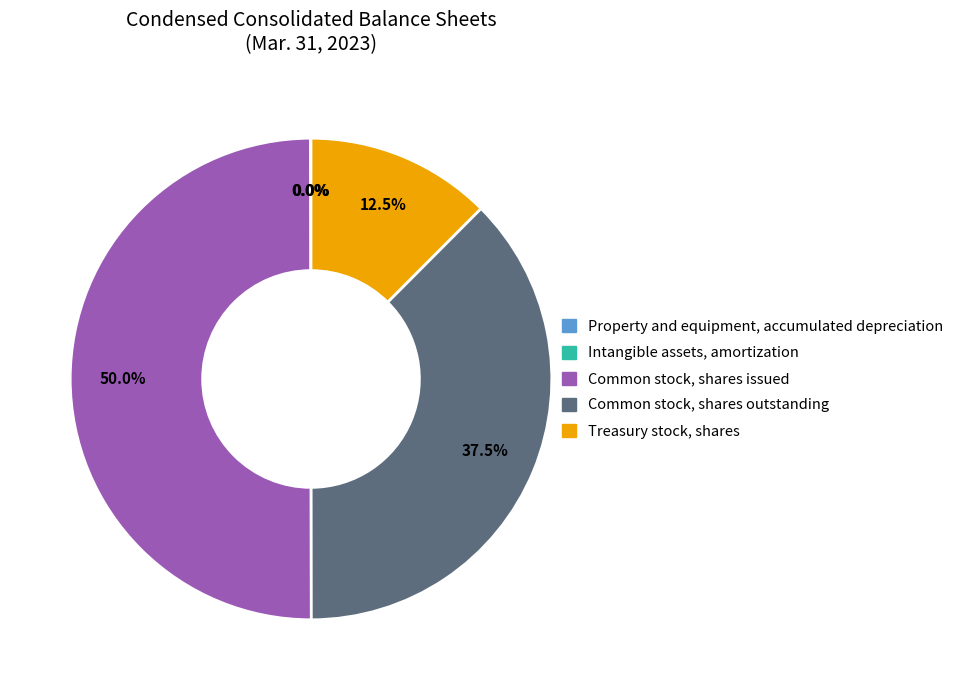

What is the ratio of the value at Common stock, shares outstanding to the value at Common stock, shares issued?

0.8